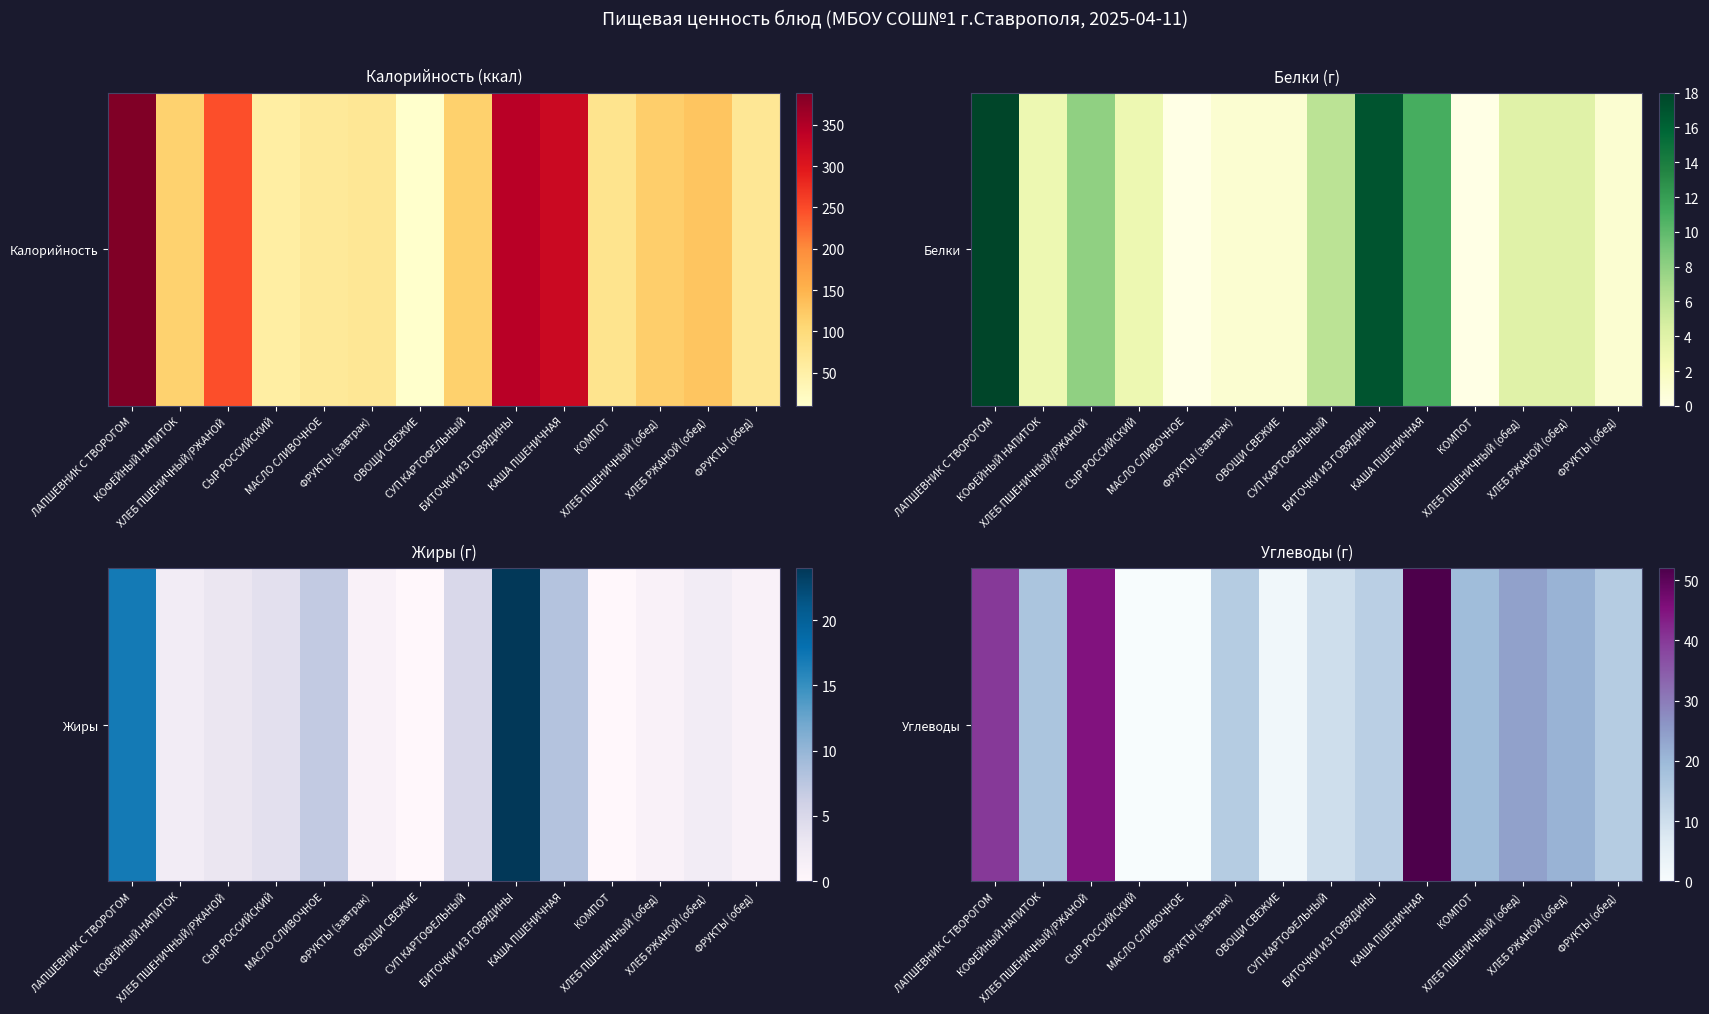

What is the sum of the values at КОМПОТ and КОФЕЙНЫЙ НАПИТОК?

36